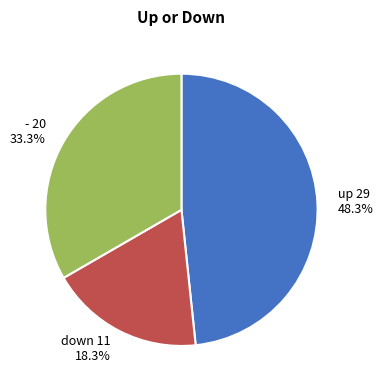

Does any single category account for the majority?

No